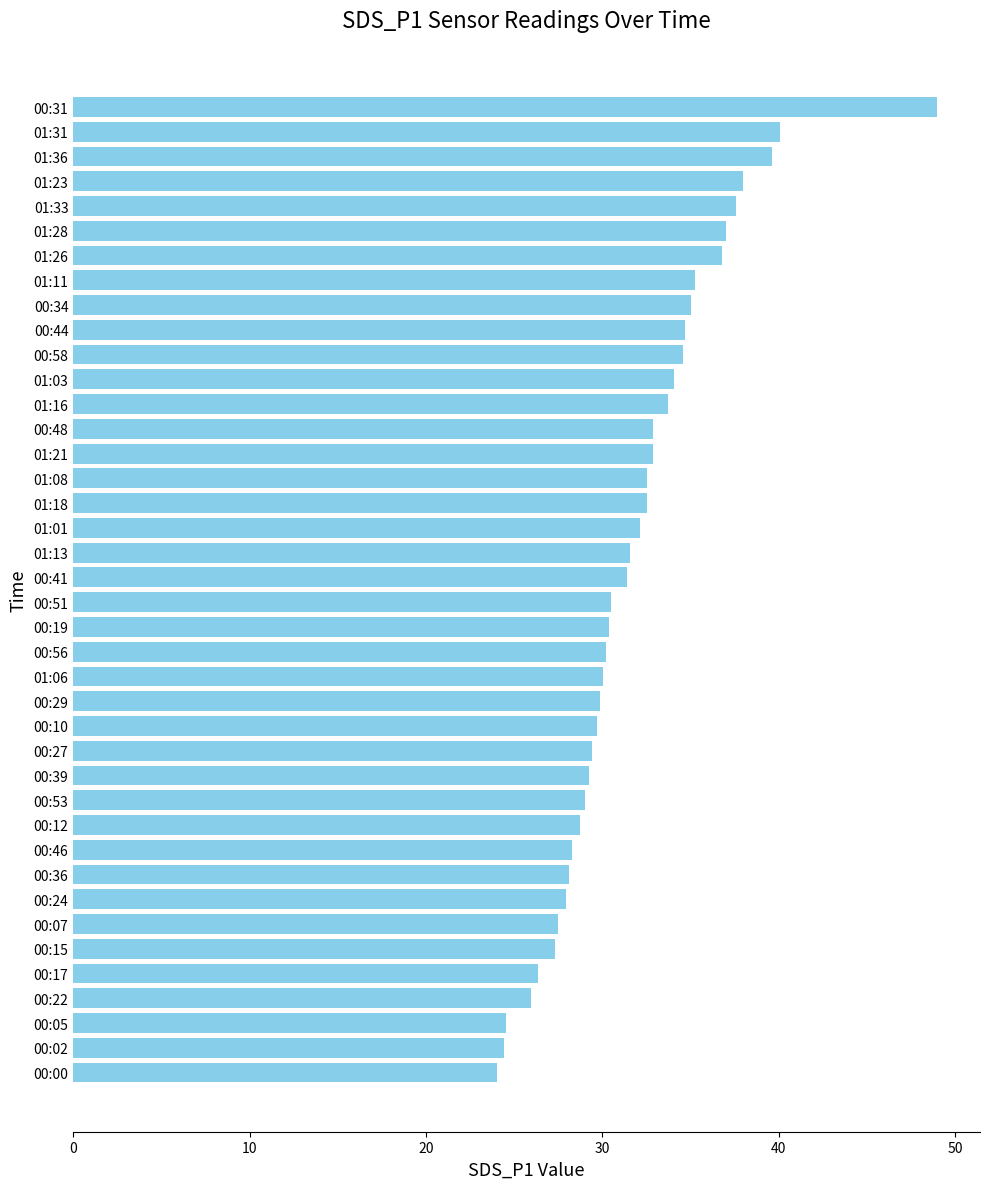

What is the ratio of the value at 01:03 to the value at 01:06?

1.1